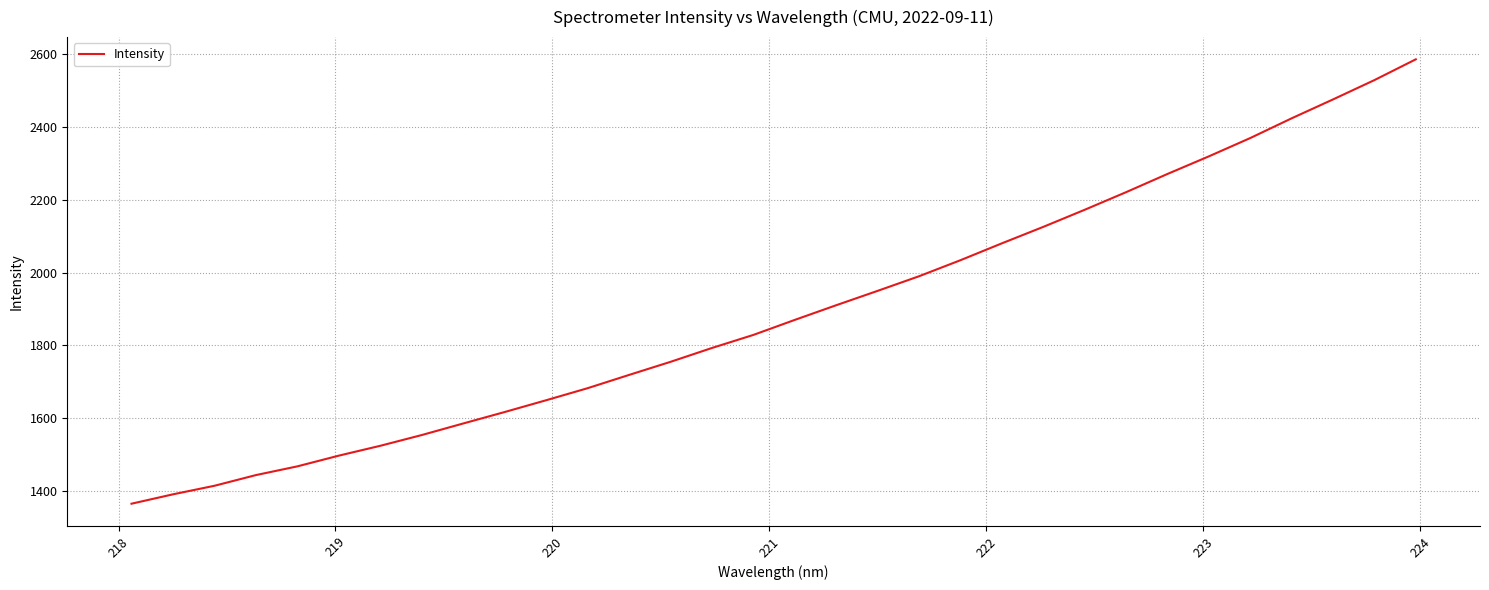

What is the smallest value displayed?

1364.4